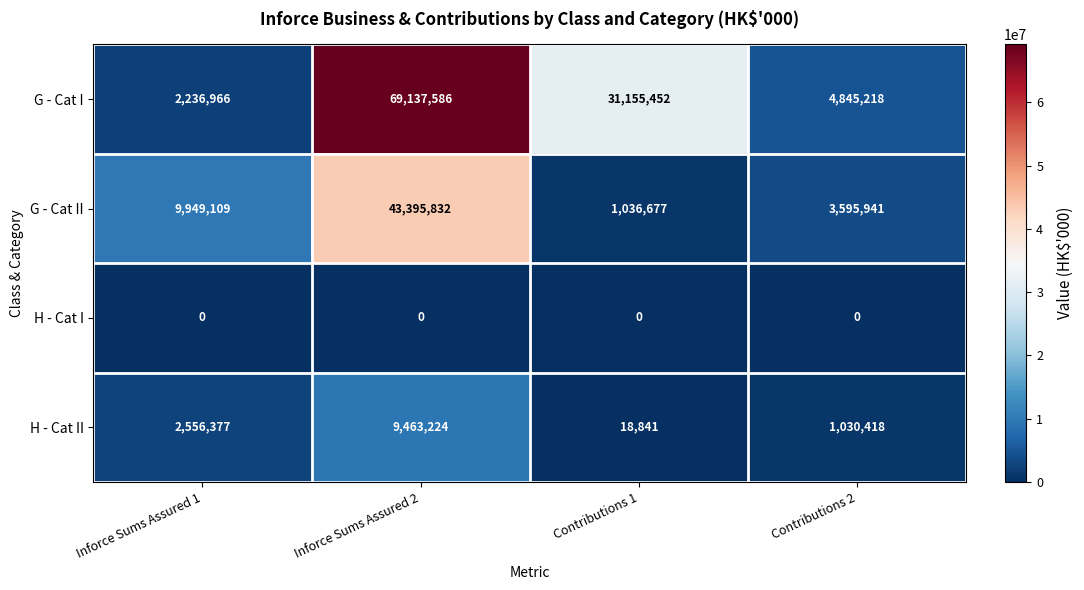

What is the spread (max minus min) of values at Inforce Sums Assured 1?

9949109